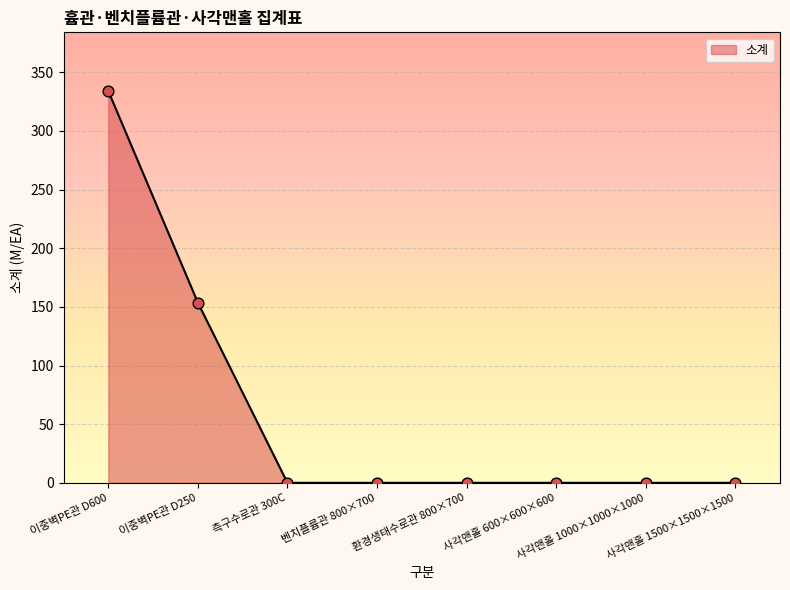

True or false: the data has more than 2 interior local peaks.

False